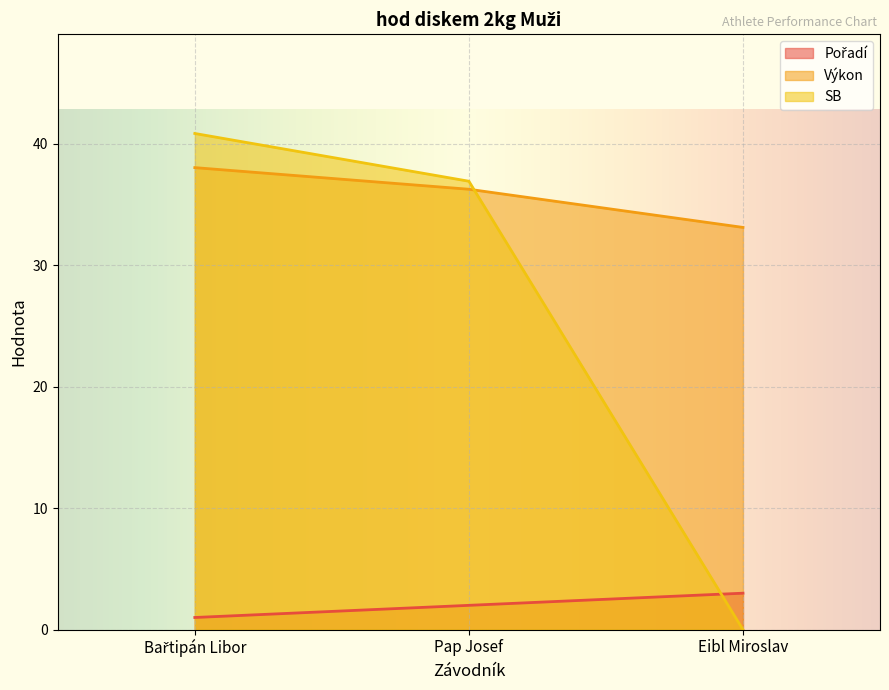

True or false: SB has a value of 63.4 at Bařtipán Libor.

False